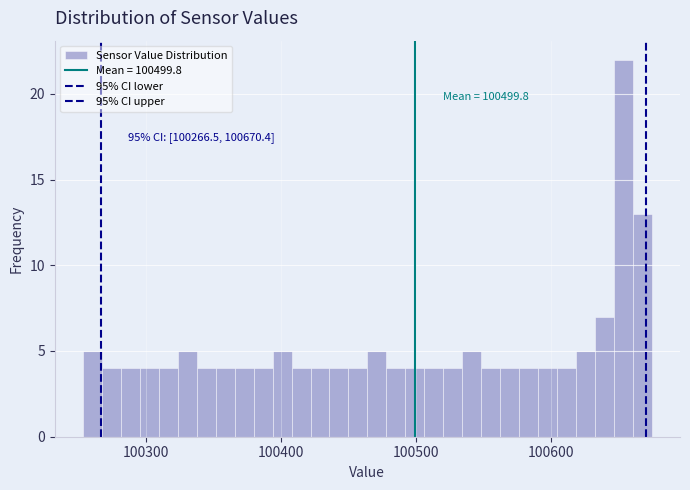

Read against the x-axis, roughly where is the centre of the tallest bar?

100650